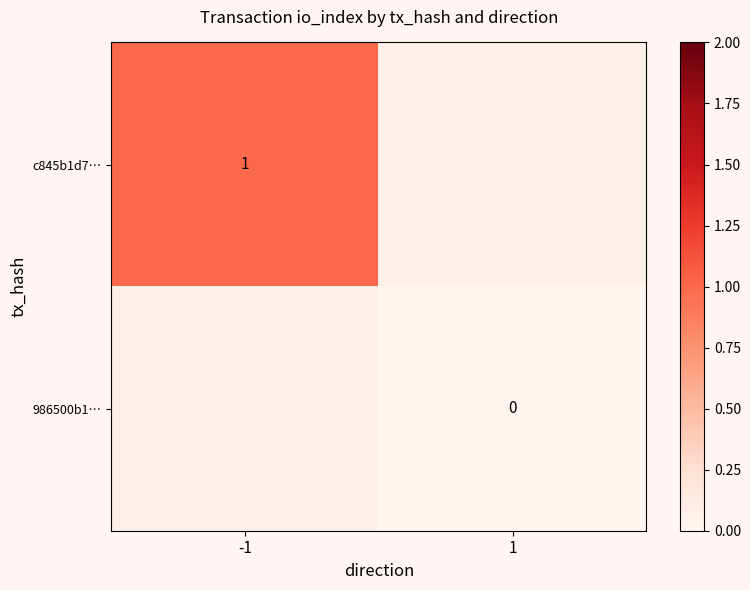

The value of 986500b1… at 1 is 0.0. True or false?

True